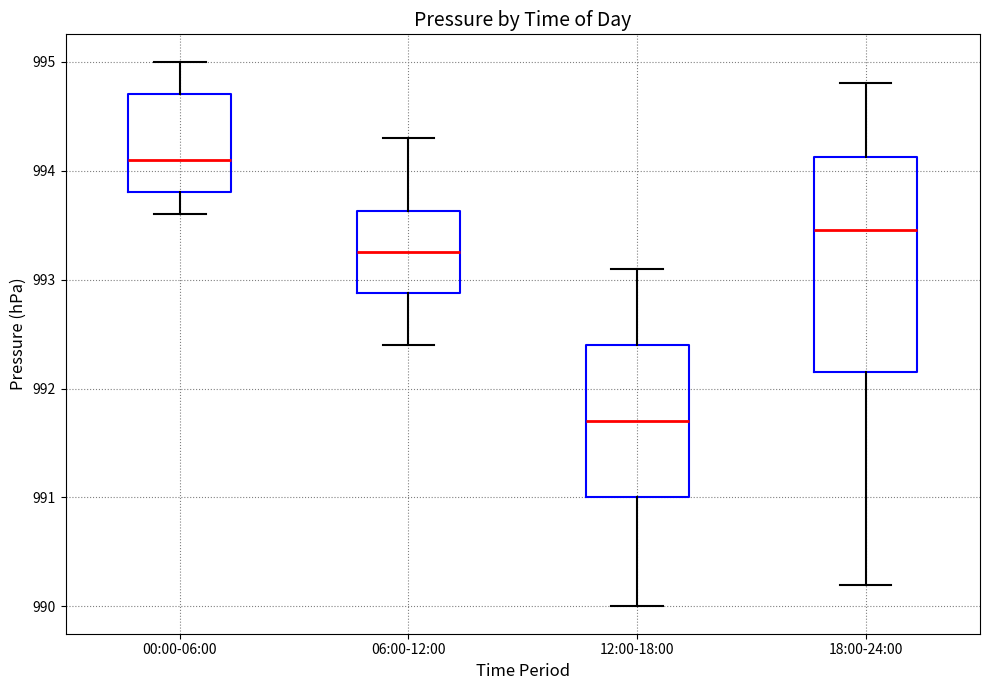

Reading left to right, transcribe this box plot: for each box, give where its median line is, the range the box spans, and where its two whiskers end, as read against the y-axis. The values are not printed on the chart, so give them approximately, as read against the axis.

00:00-06:00: median 994.1, box 993.8 to 994.7, whiskers 993.6 to 995.0
06:00-12:00: median 993.3, box 992.9 to 993.6, whiskers 992.4 to 994.3
12:00-18:00: median 991.7, box 991.0 to 992.4, whiskers 990.0 to 993.1
18:00-24:00: median 993.5, box 992.2 to 994.1, whiskers 990.2 to 994.8